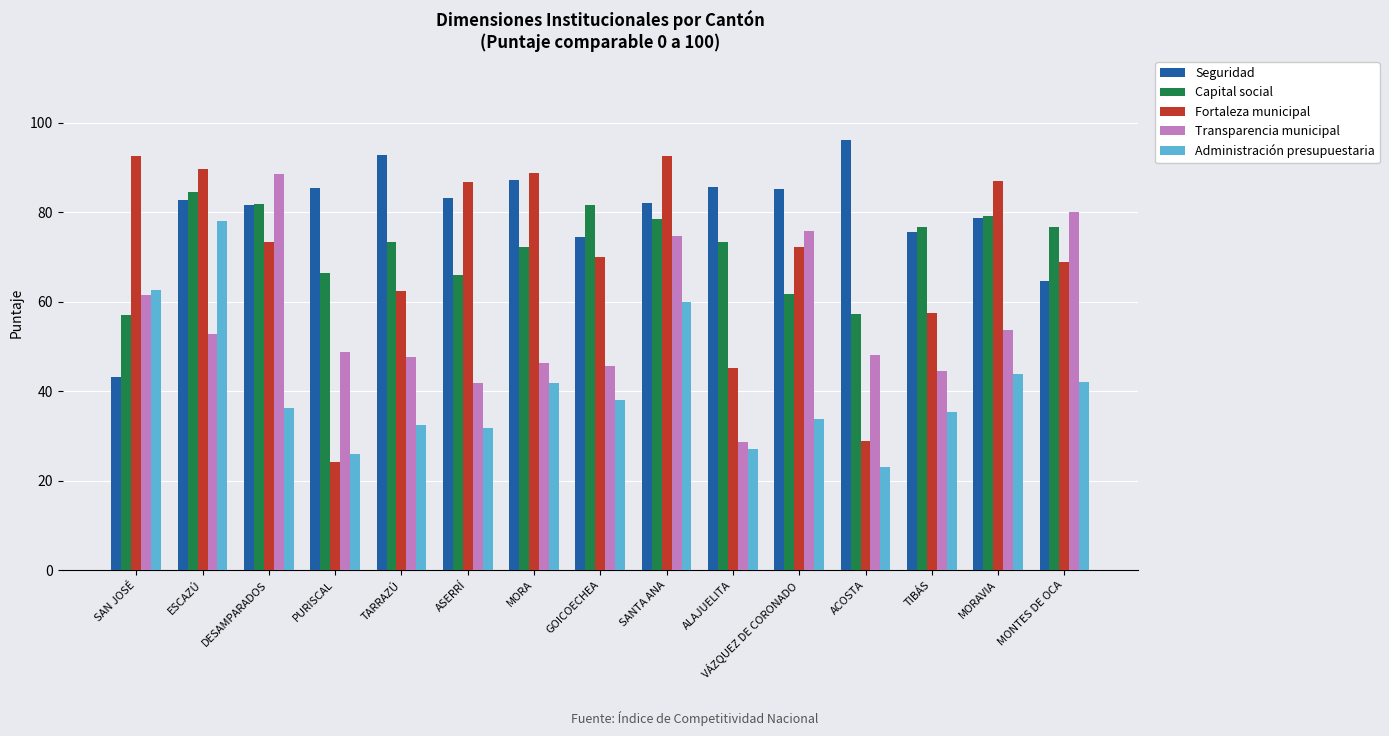

At which label does Transparencia municipal first exceed 48?

SAN JOSÉ